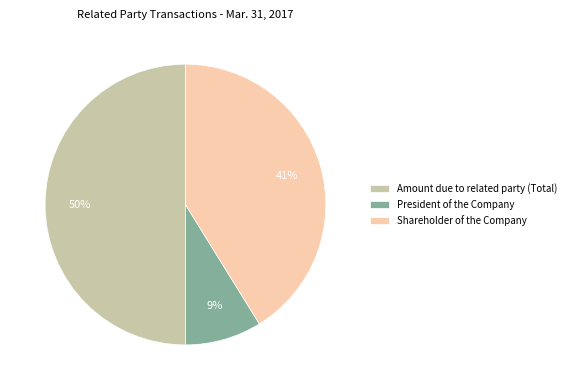

Does Shareholder of the Company account for over 50% of the chart?

No